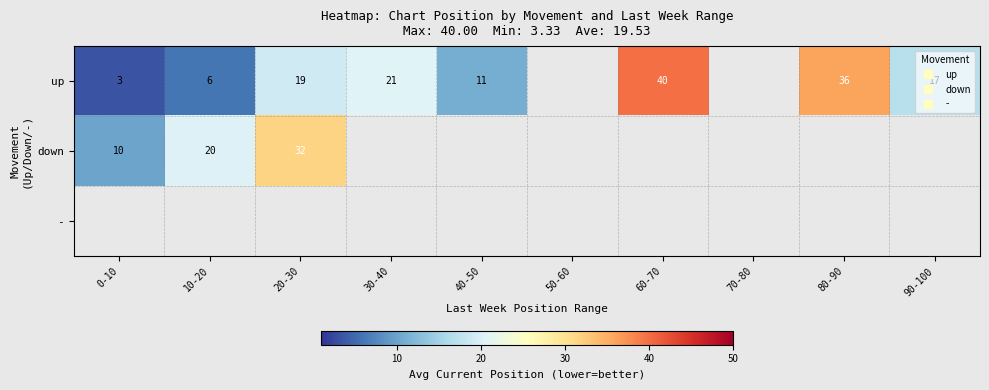

How many values in up are above zero?

8